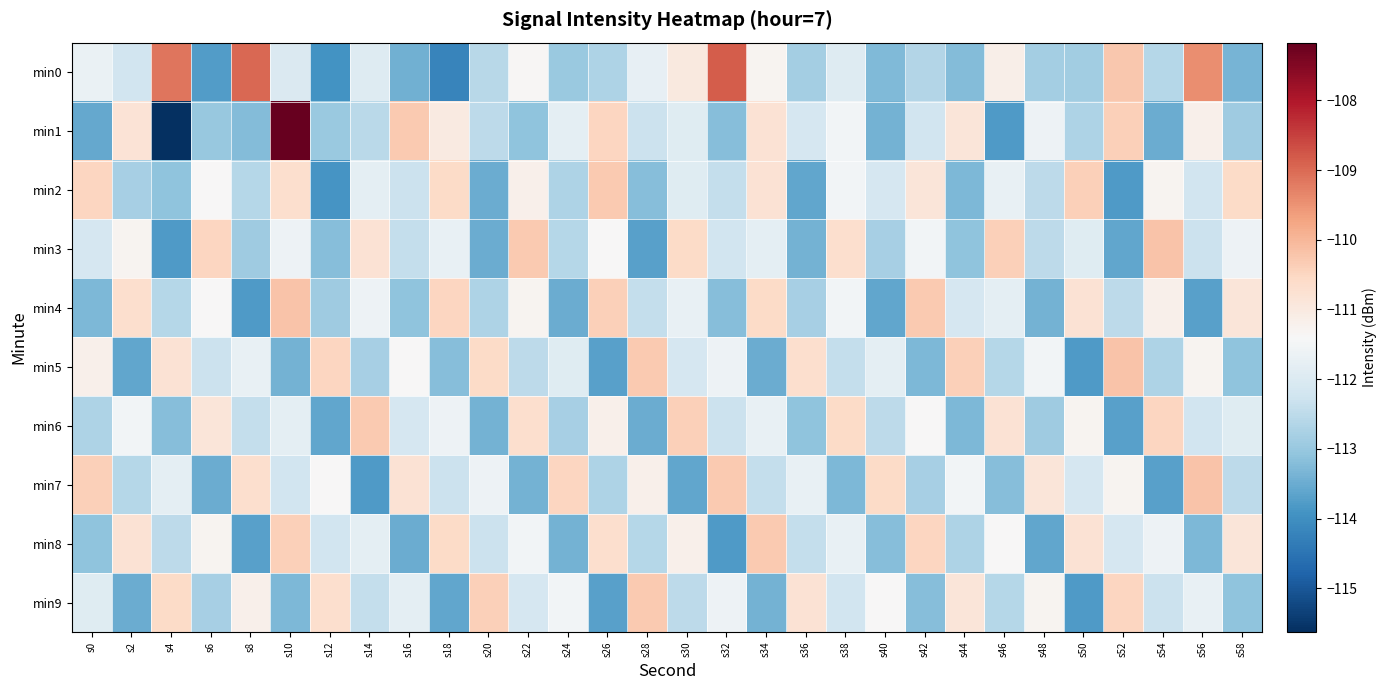

How many distinct data groups are displayed?

10